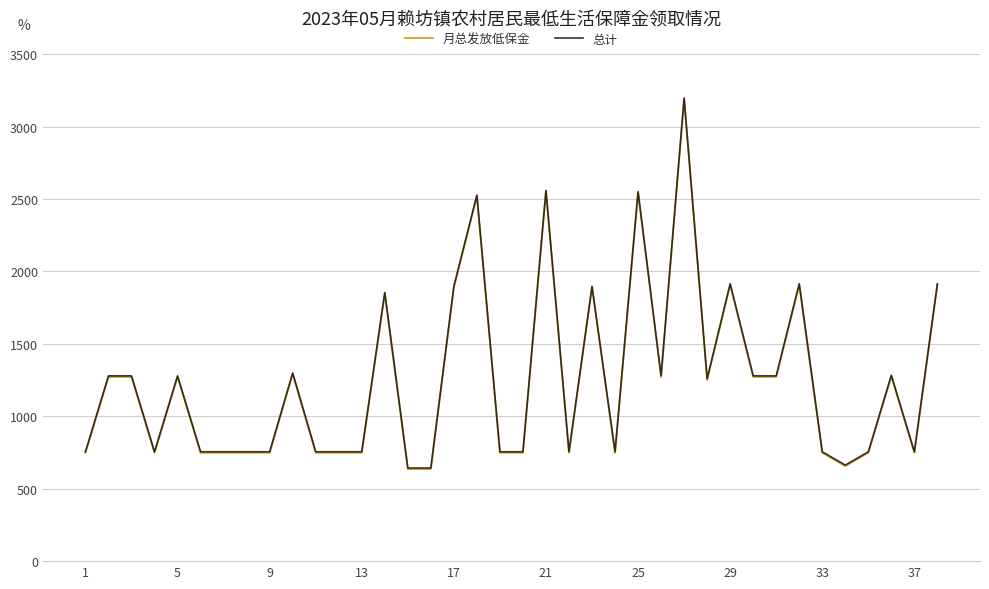

What is the maximum value for 月总发放低保金?

3190.0